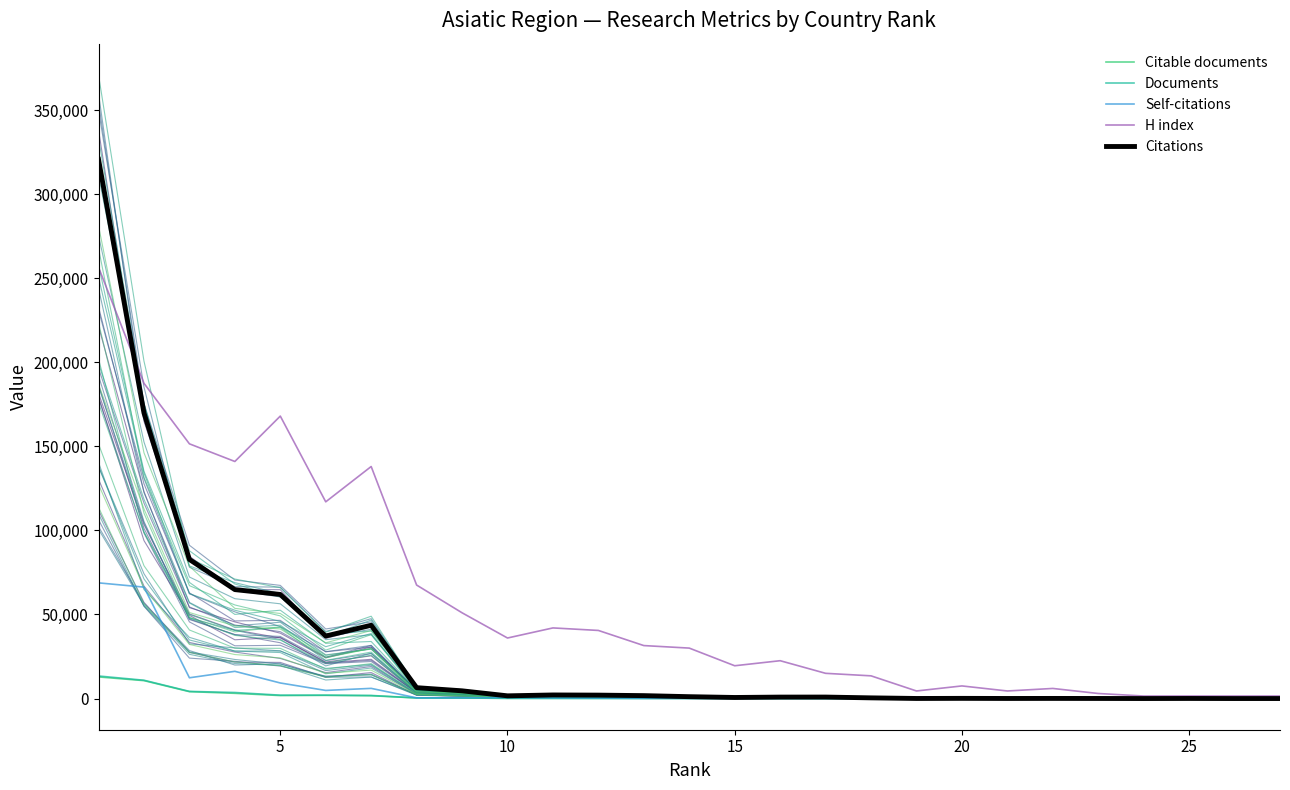

After their last crossing, which series has the higher values: Citations or H index?

H index